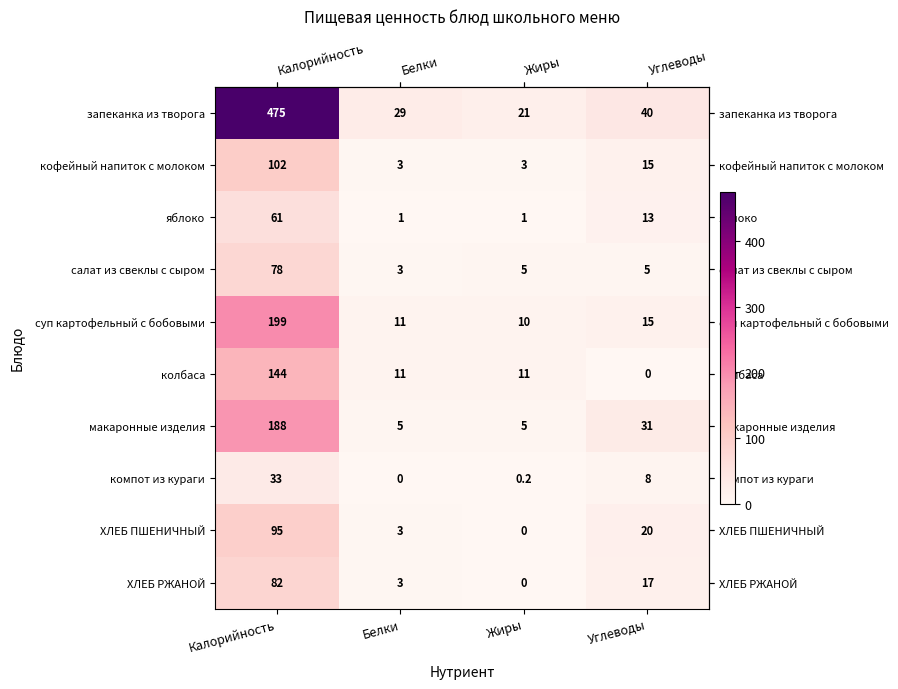

Which category has the lowest value in the колбаса series?

Углеводы